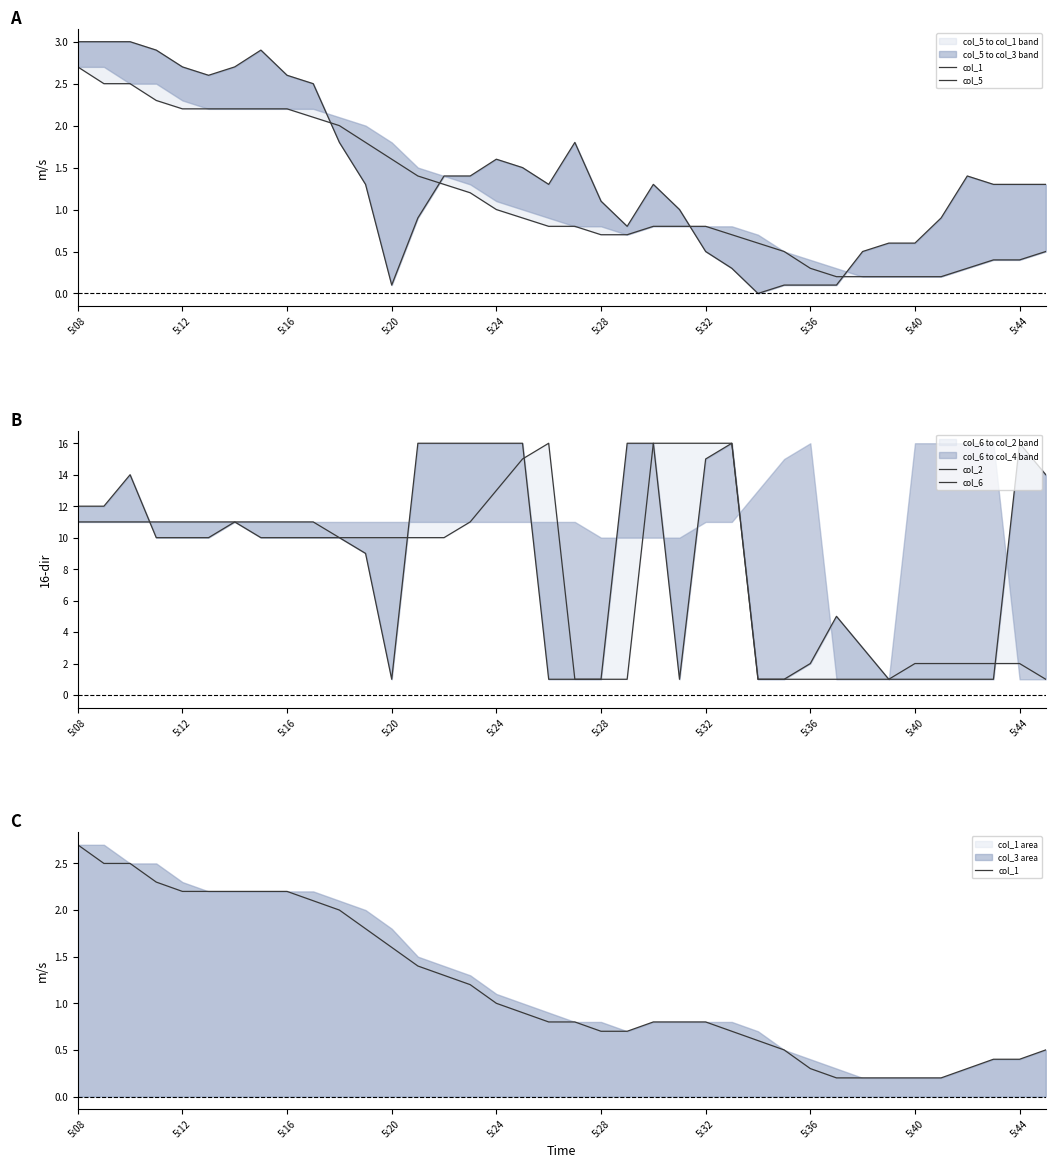

Does the chart have visible grid lines?

No